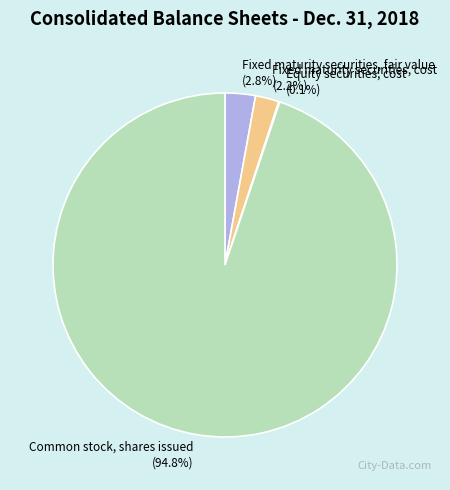

Which slice is the largest?

Common stock, shares issued